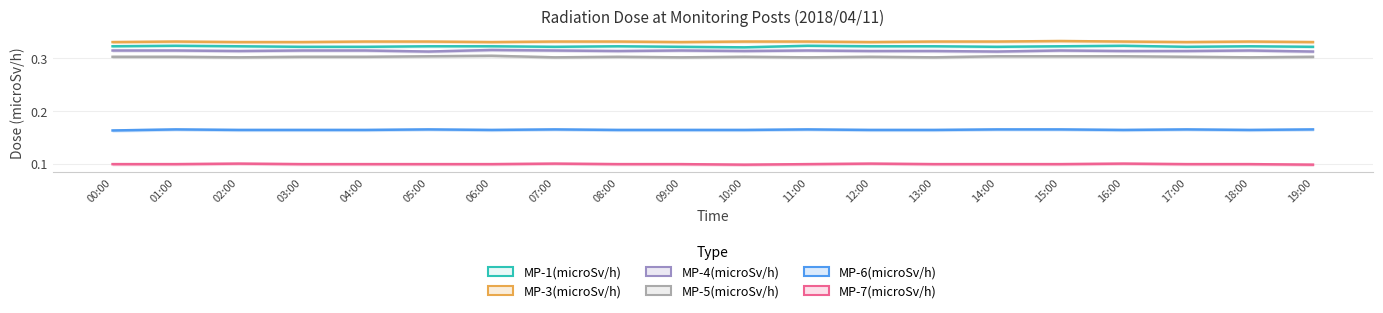

Does the chart display data point markers on the line(s)?

No